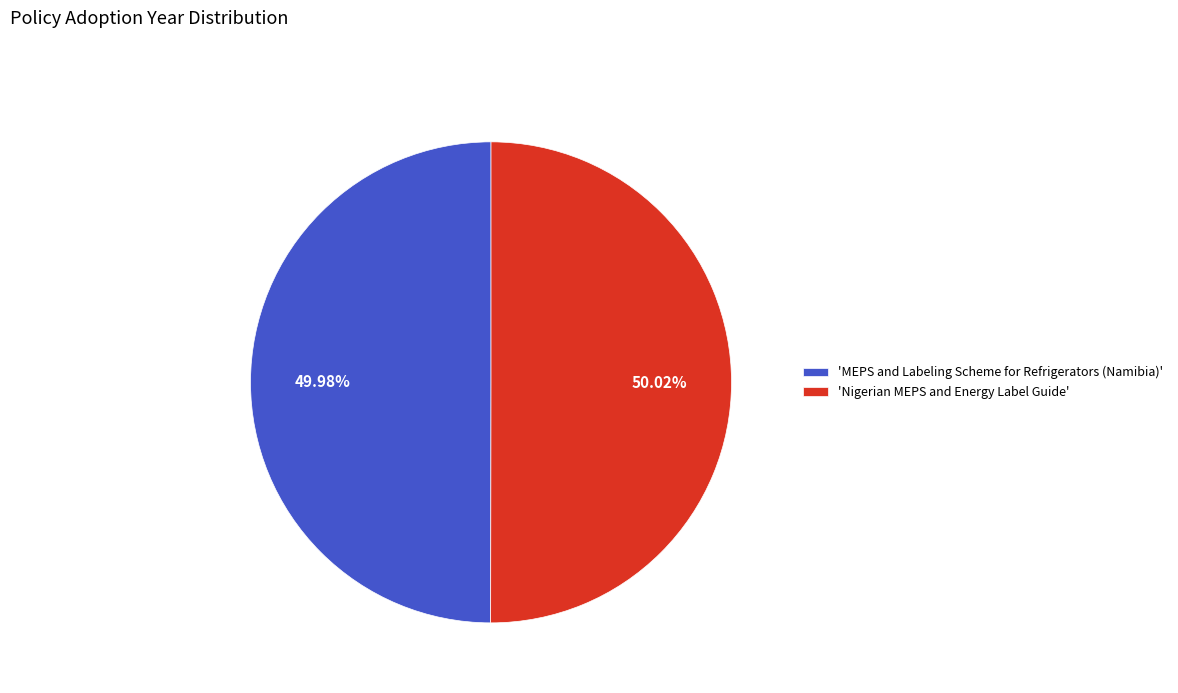

Do 'MEPS and Labeling Scheme for Refrigerators (Namibia)' and 'Nigerian MEPS and Energy Label Guide' together represent more than half of the pie?

Yes